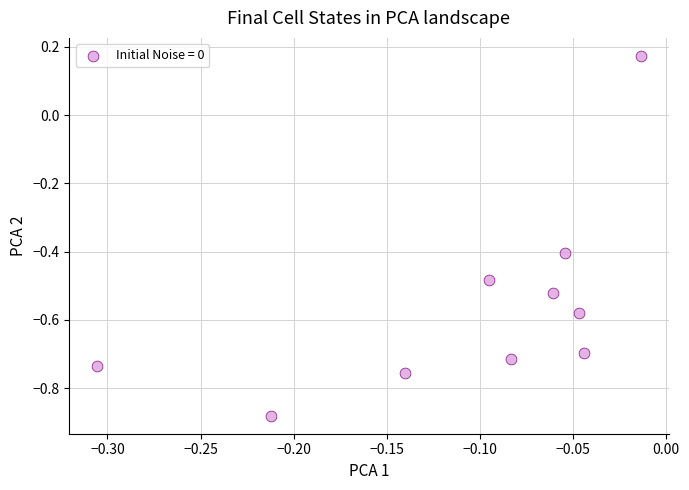

What is the range of X values (max minus min)?

0.3